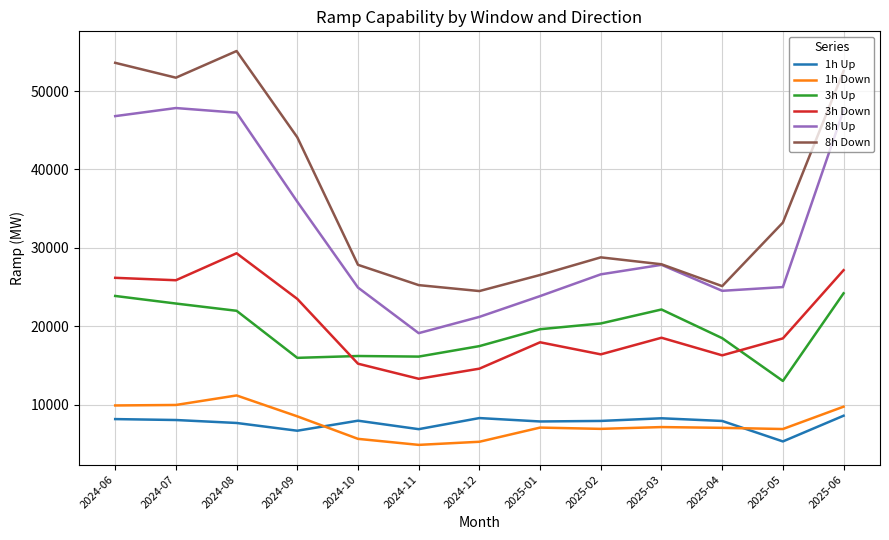

Which series has the largest total across all categories?

8h Down